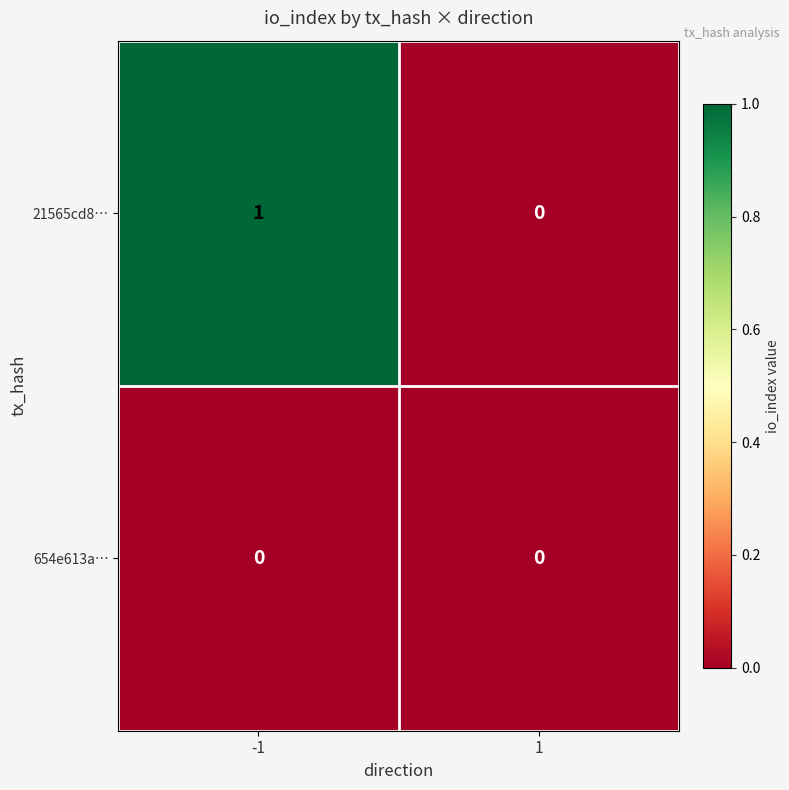

How many data points in 21565cd8… are less than 1?

1